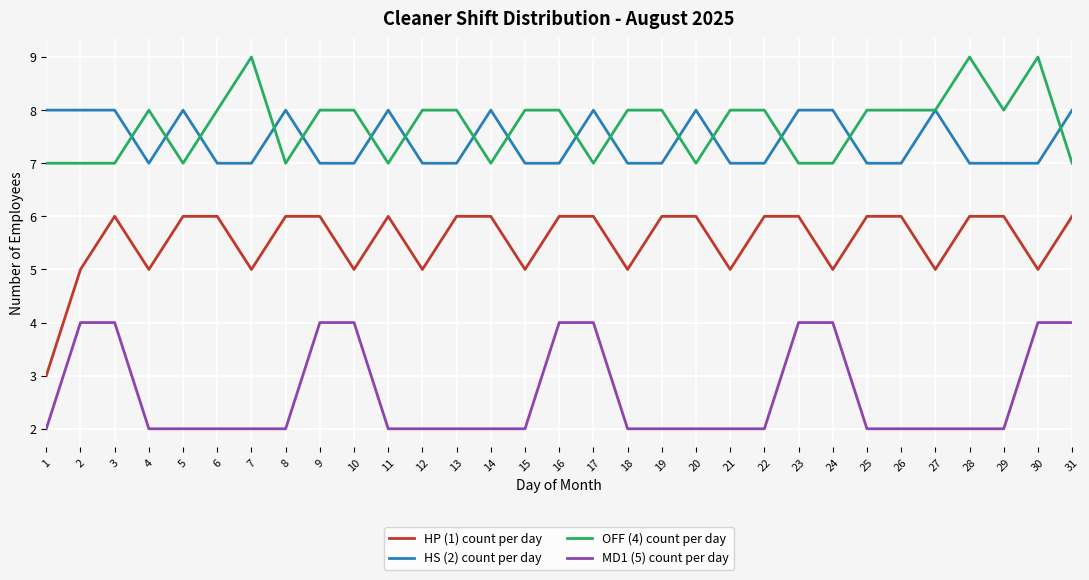

What is the greatest value displayed?

9